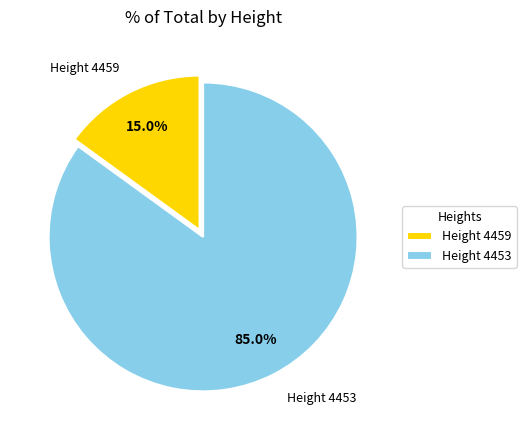

How many slices are in this pie chart?

2